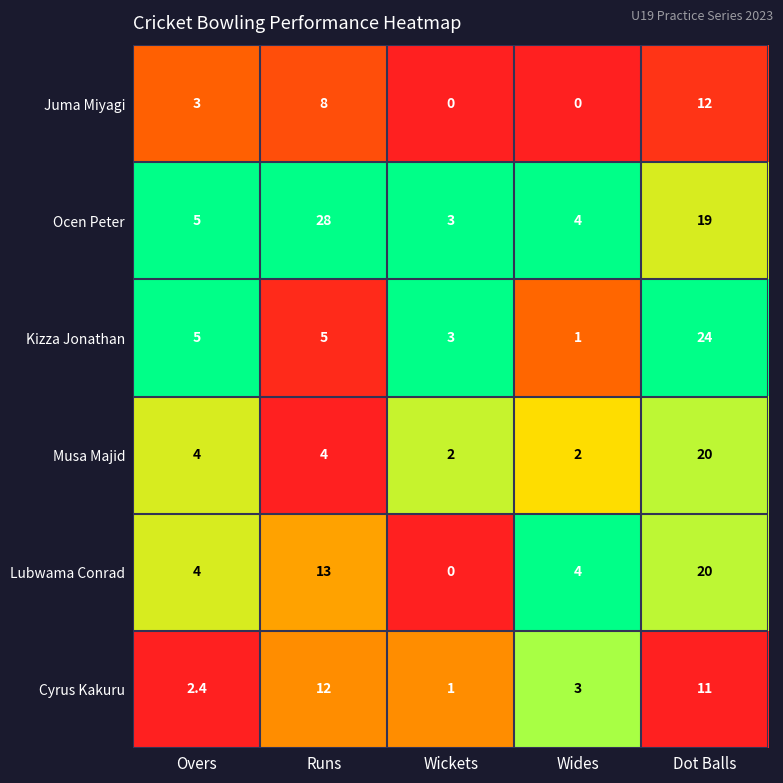

At Runs, list the series in order from largest to smallest.

Ocen Peter, Lubwama Conrad, Cyrus Kakuru, Juma Miyagi, Kizza Jonathan, Musa Majid